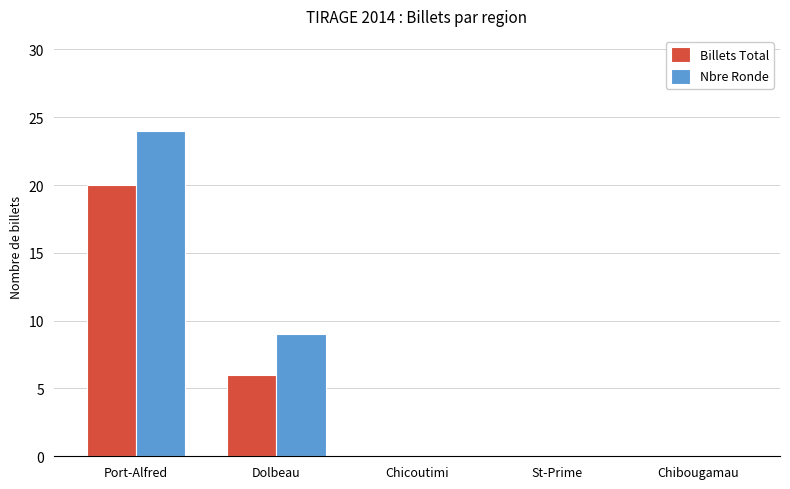

The Billets Total series shows 20 at Port-Alfred. True or false?

True